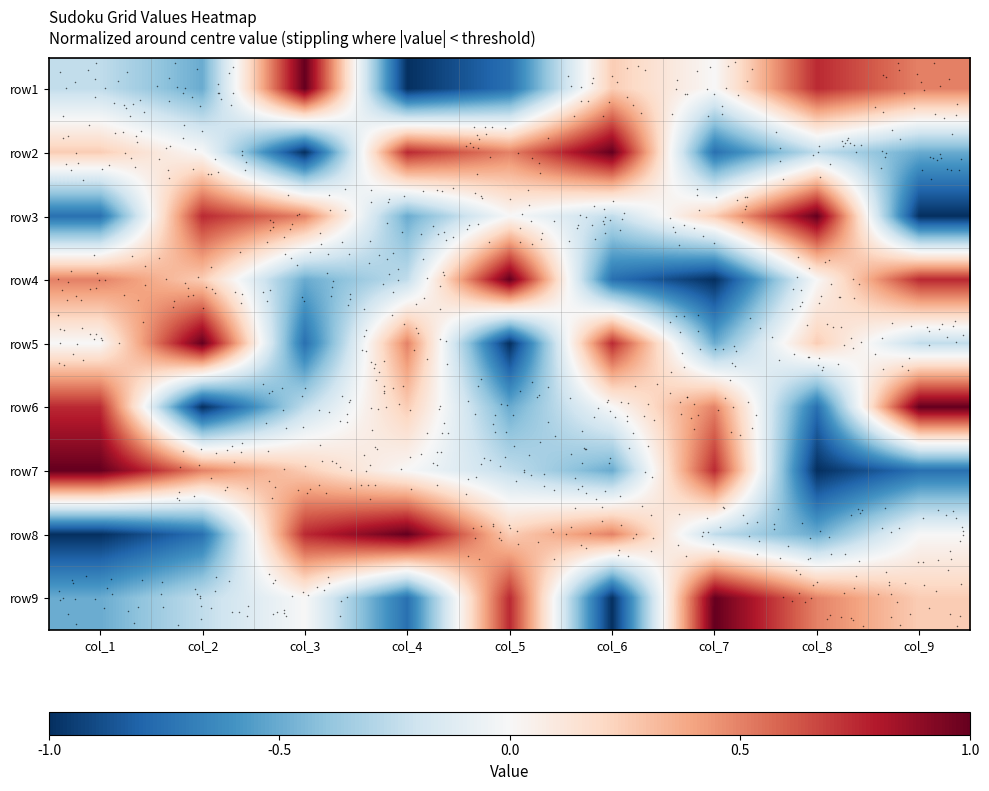

Reading left to right, extract all data points from this chart.

row1: col_1=-0.2	col_2=-0.5	col_3=1.0	col_4=-1.0	col_5=-0.8	col_6=0.2	col_7=0.0	col_8=0.8	col_9=0.5
row2: col_1=0.2	col_2=0.0	col_3=-1.0	col_4=0.8	col_5=0.5	col_6=1.0	col_7=-0.8	col_8=-0.2	col_9=-0.5
row3: col_1=-0.8	col_2=0.8	col_3=0.5	col_4=-0.5	col_5=0.0	col_6=-0.2	col_7=0.2	col_8=1.0	col_9=-1.0
row4: col_1=0.5	col_2=0.2	col_3=-0.5	col_4=-0.2	col_5=1.0	col_6=-0.8	col_7=-1.0	col_8=0.0	col_9=0.8
row5: col_1=0.0	col_2=1.0	col_3=-0.8	col_4=0.5	col_5=-1.0	col_6=0.8	col_7=-0.5	col_8=0.2	col_9=-0.2
row6: col_1=0.8	col_2=-1.0	col_3=-0.2	col_4=0.2	col_5=-0.5	col_6=0.0	col_7=0.5	col_8=-0.8	col_9=1.0
row7: col_1=1.0	col_2=0.5	col_3=0.2	col_4=0.0	col_5=-0.2	col_6=-0.5	col_7=0.8	col_8=-1.0	col_9=-0.8
row8: col_1=-1.0	col_2=-0.8	col_3=0.8	col_4=1.0	col_5=0.2	col_6=0.5	col_7=-0.2	col_8=-0.5	col_9=0.0
row9: col_1=-0.5	col_2=-0.2	col_3=0.0	col_4=-0.8	col_5=0.8	col_6=-1.0	col_7=1.0	col_8=0.5	col_9=0.2